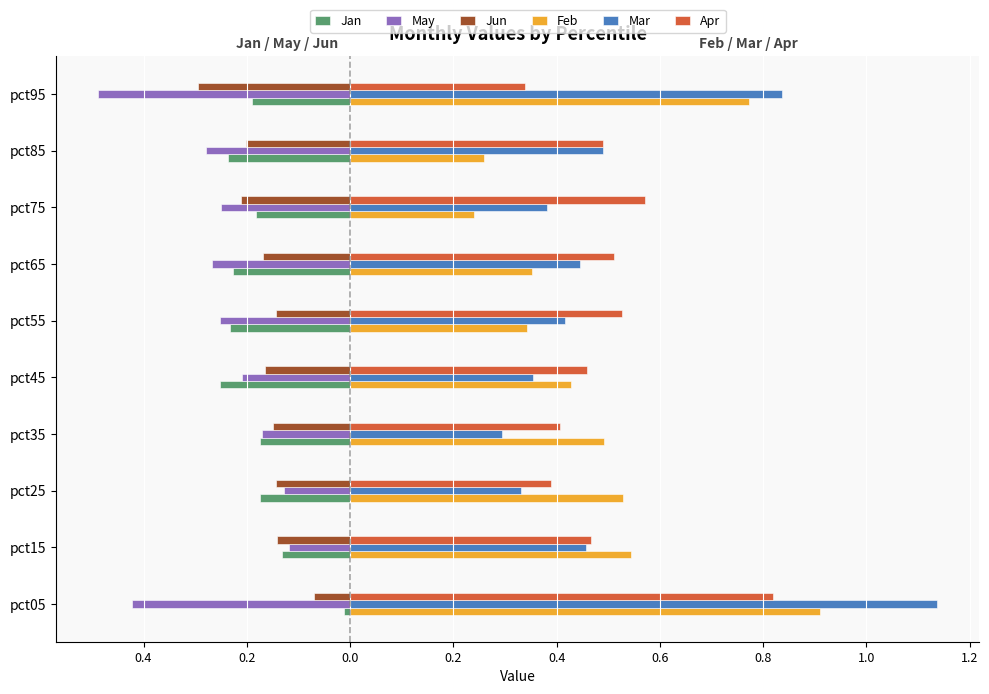

What are all the series names shown in the legend?

Jan, May, Jun, Feb, Mar, Apr